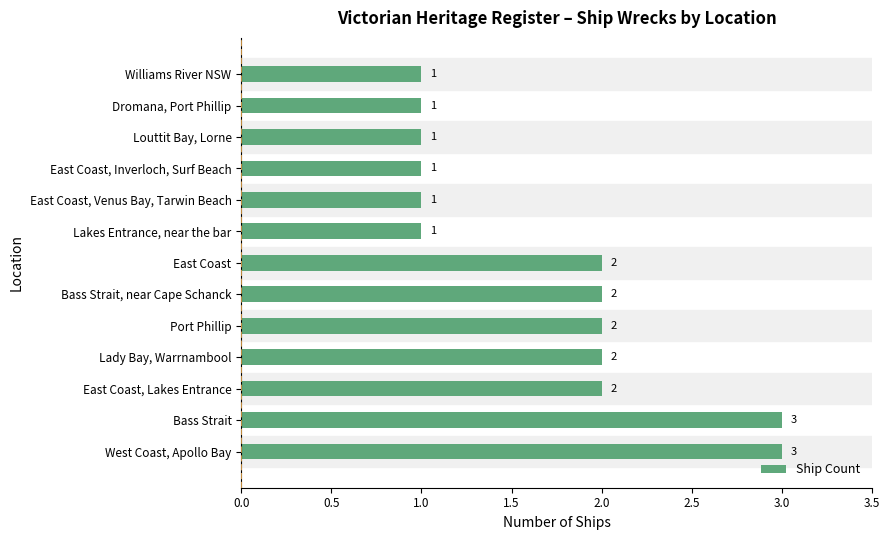

True or false: the data shows 3 at Bass Strait.

True